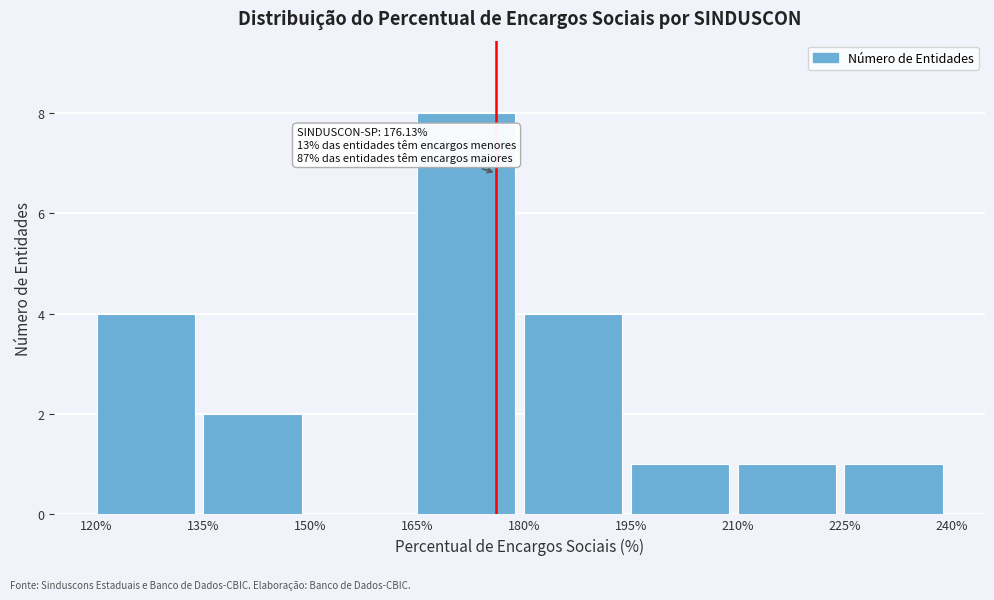

Which range on the x-axis has the tallest bar?

165% to 180%